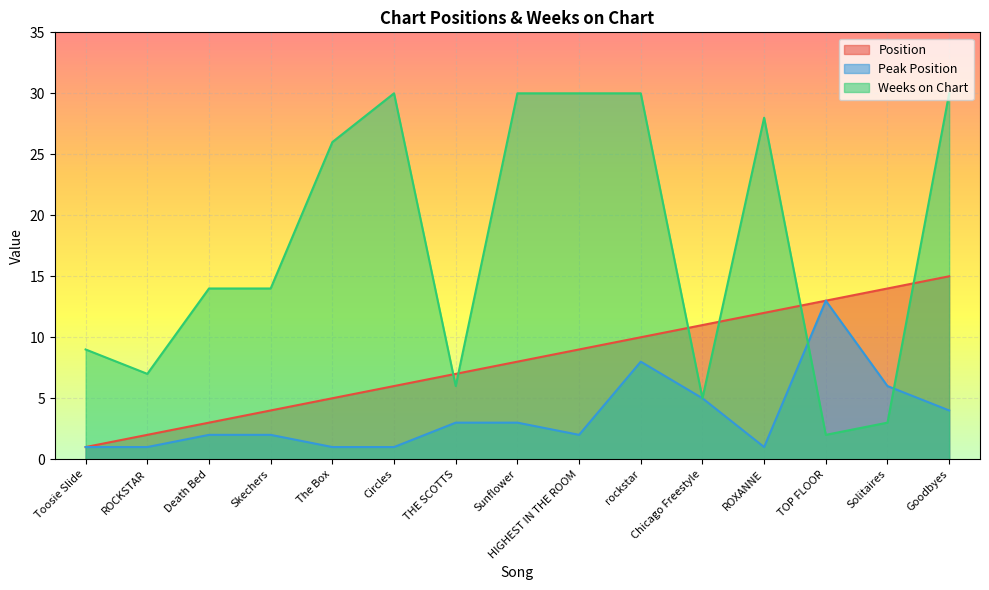

Reading left to right, transcribe all the data shown in this chart.

Position: 1	2	3	4	5	6	7	8	9	10	11	12	13	14	15
Peak Position: 1	1	2	2	1	1	3	3	2	8	5	1	13	6	4
Weeks on Chart: 9	7	14	14	26	30	6	30	30	30	5	28	2	3	30